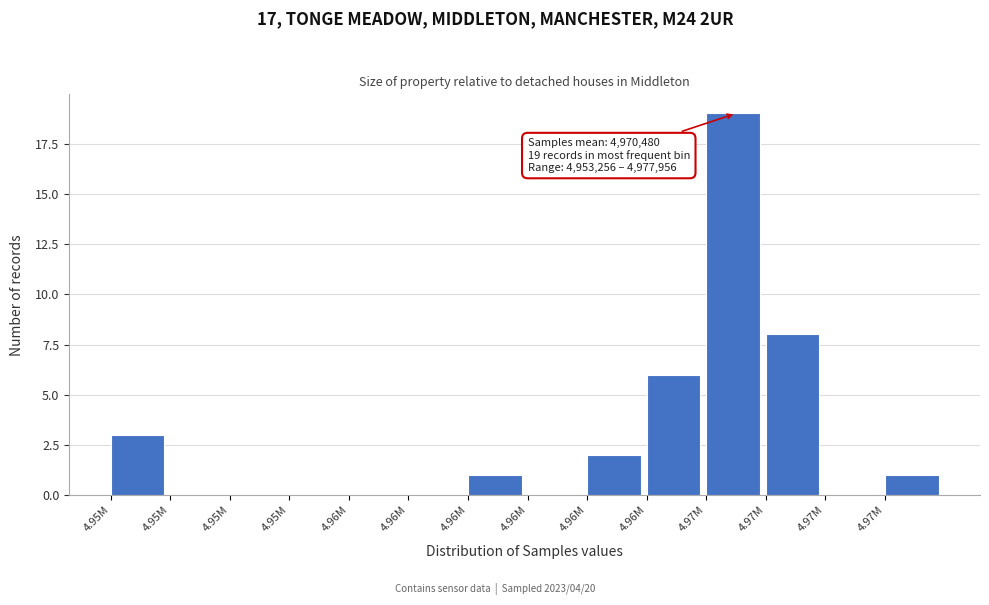

Count the number of categories in the chart.

14